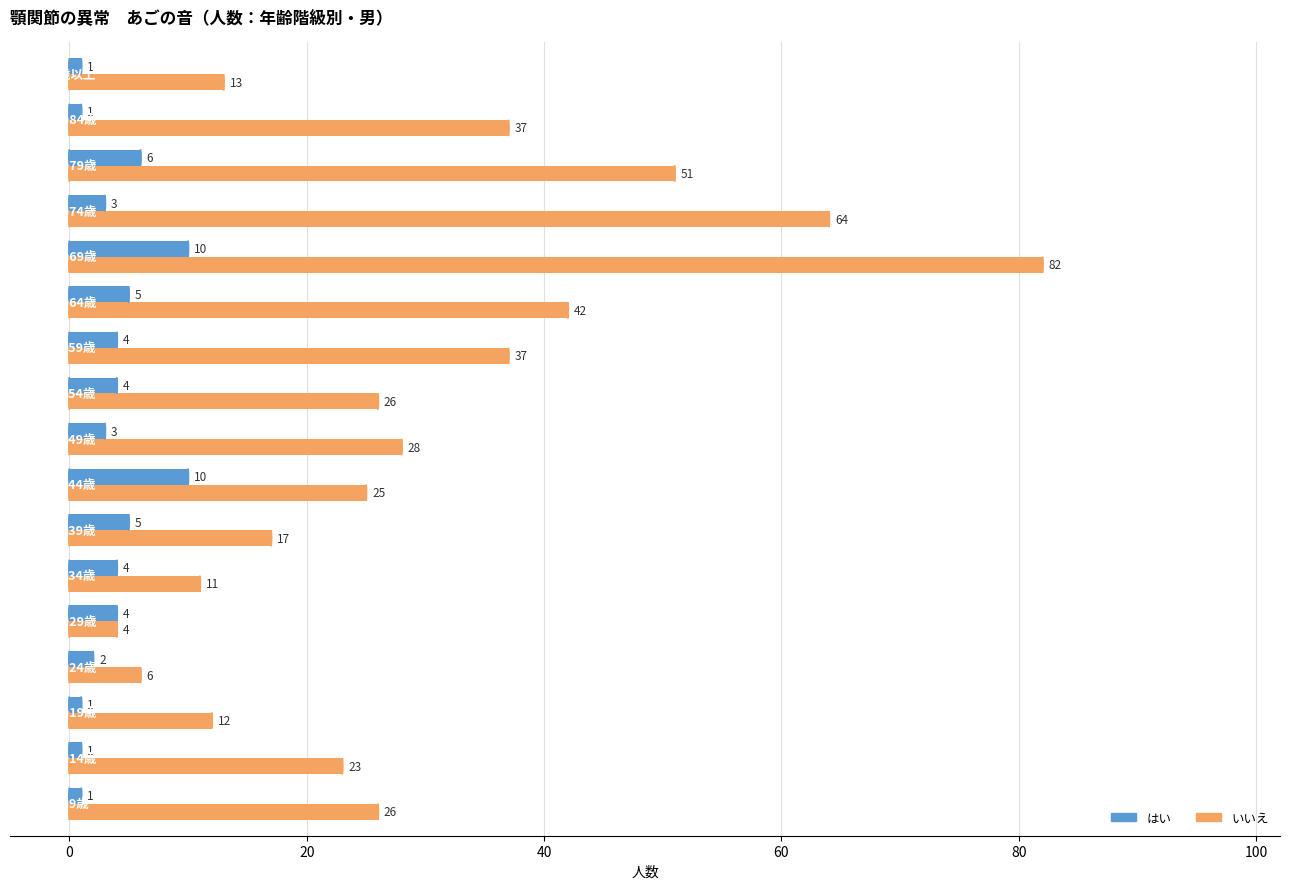

What is the sum of all いいえ values?

504